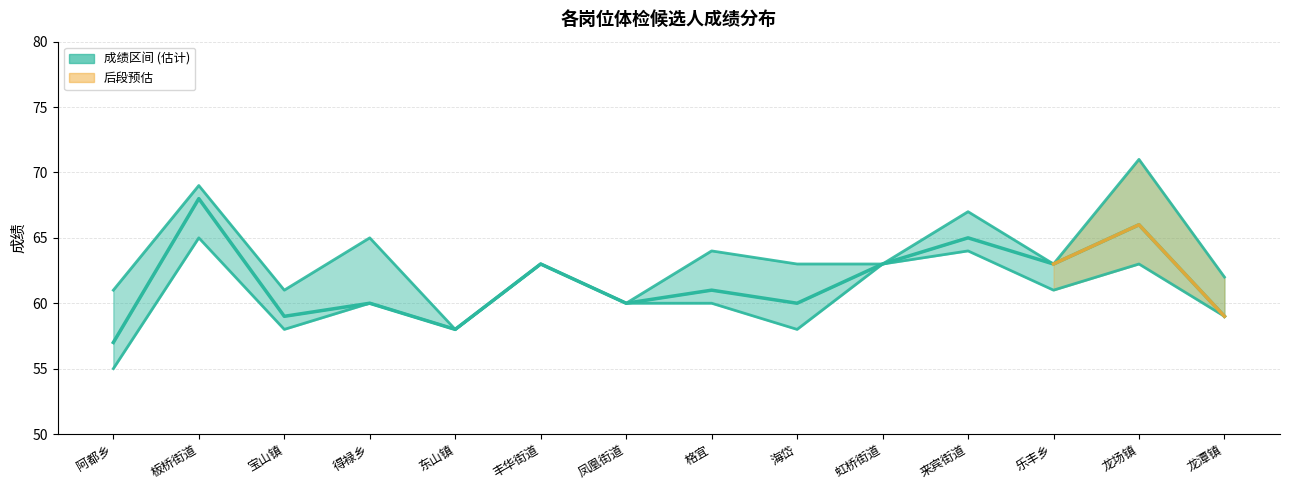

What value does the 中间成绩 series have at 来宾街道, to the nearest 5?

65